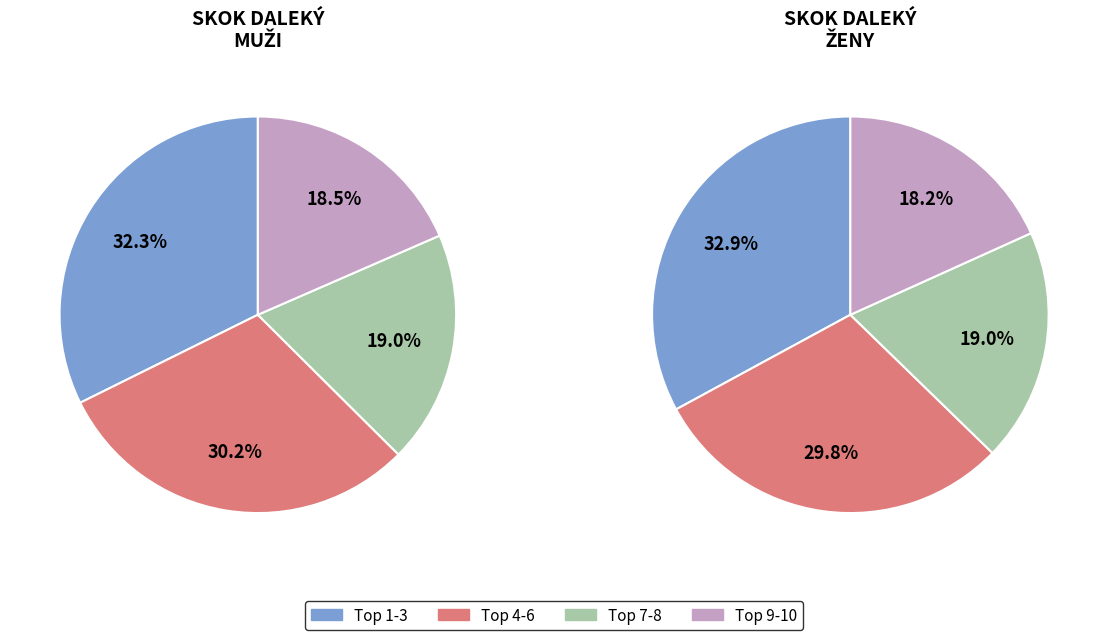

What is the difference between the highest and lowest values at 1?

1.8